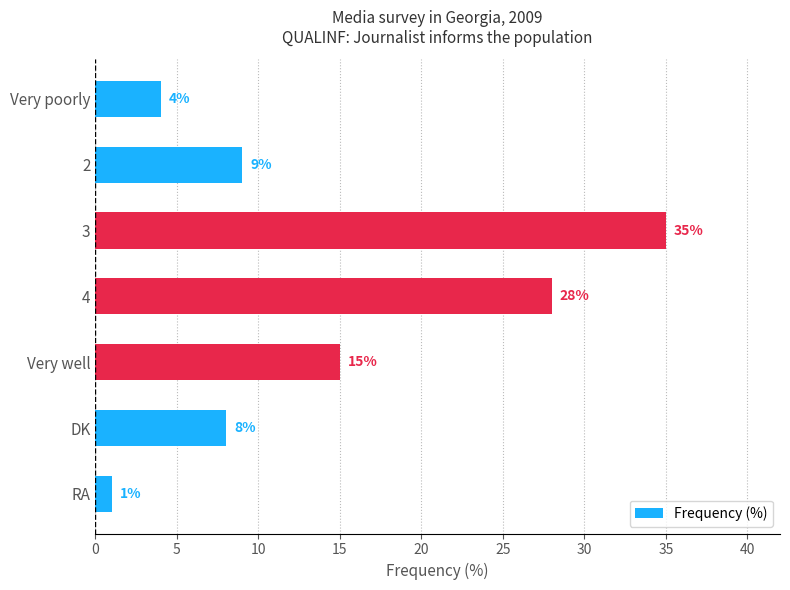

Rank the categories by value from lowest to highest.

RA, Very poorly, DK, 2, Very well, 4, 3